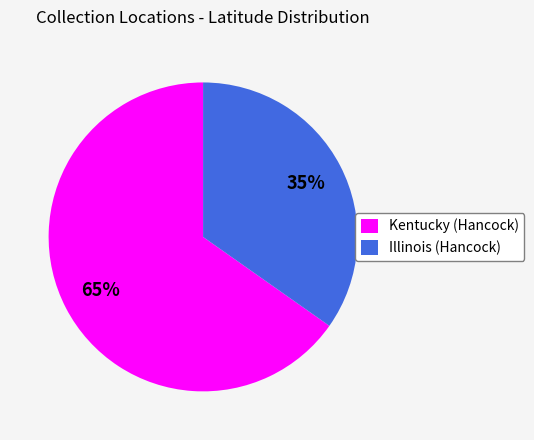

To the nearest percent, what is the difference between the largest and smallest slice percentages?

30%